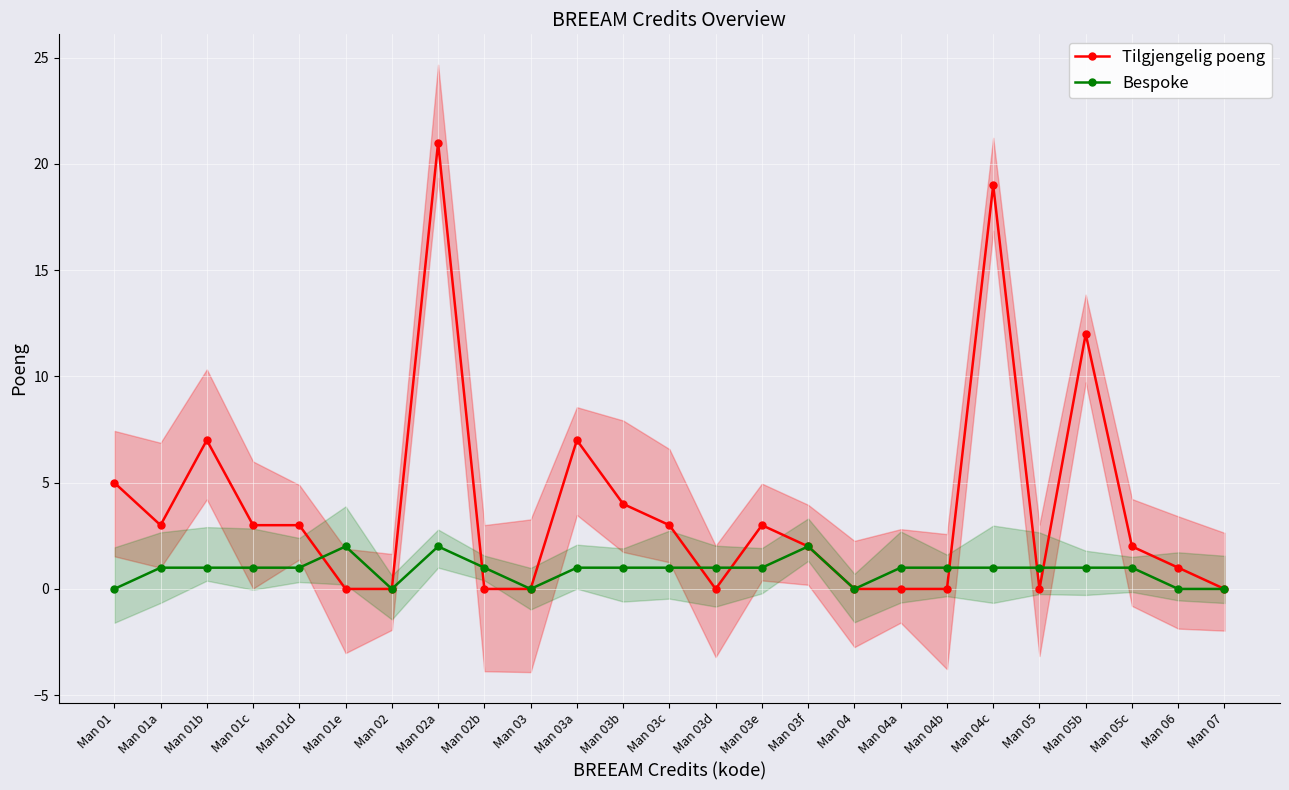

Where is the first local maximum for Bespoke?

Man 01e